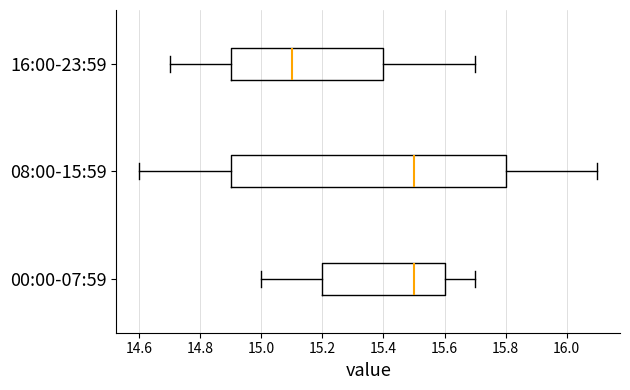

Which box is the widest, from its left edge to its right edge?

08:00-15:59